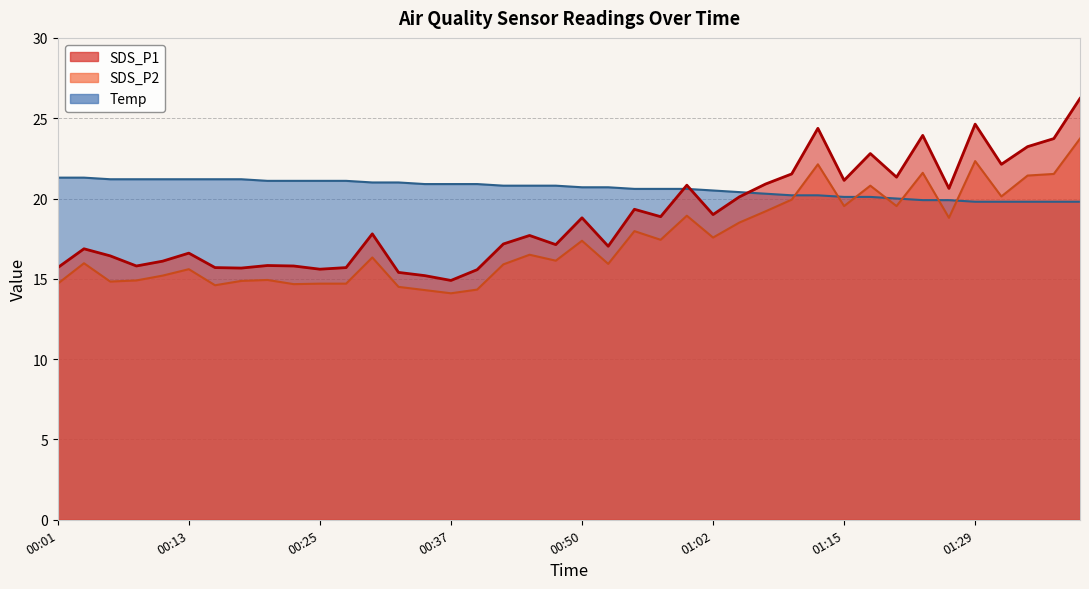

How many data points in Temp are less than 20?

7